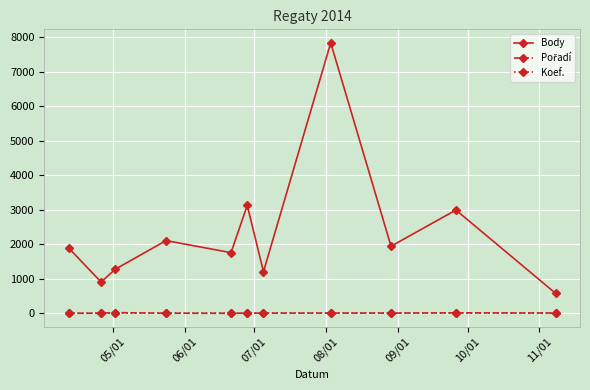

Which series has the largest total across all categories?

Body